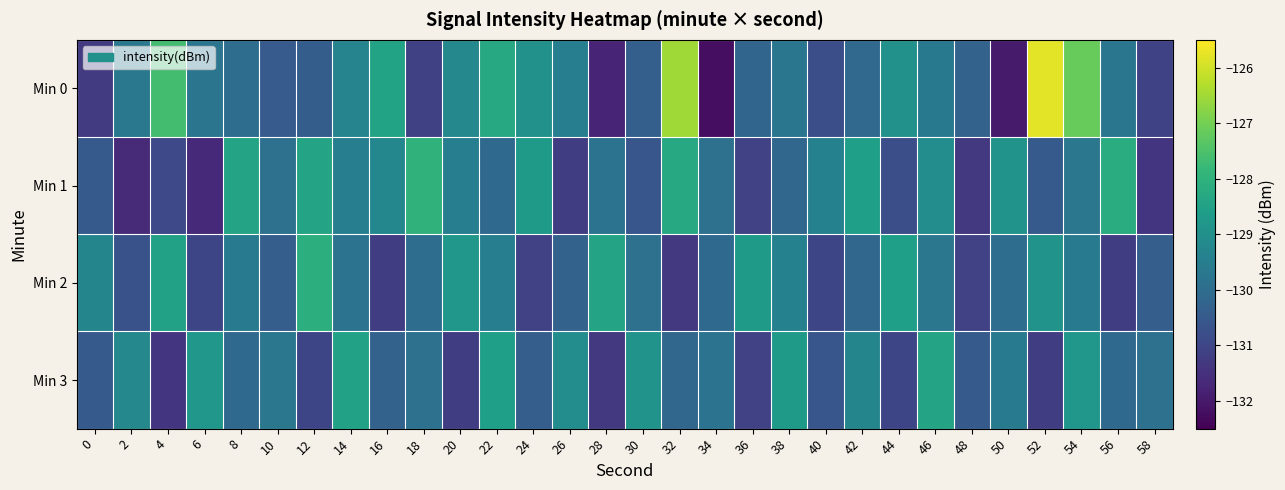

Reading left to right, what are all the values shown in this chart?

Min 0: 0=-131.3	2=-129.7	4=-127.7	6=-129.7	8=-130.0	10=-130.5	12=-130.4	14=-129.3	16=-128.4	18=-131.1	20=-129.2	22=-128.3	24=-129.0	26=-129.5	28=-131.8	30=-130.4	32=-126.5	34=-132.2	36=-130.2	38=-129.7	40=-130.8	42=-130.1	44=-129.0	46=-129.7	48=-130.3	50=-132.0	52=-125.8	54=-127.2	56=-129.7	58=-131.1
Min 1: 0=-130.5	2=-131.6	4=-130.9	6=-131.7	8=-128.4	10=-129.9	12=-128.4	14=-129.5	16=-129.2	18=-128.0	20=-129.5	22=-130.1	24=-128.7	26=-131.2	28=-129.8	30=-130.6	32=-128.3	34=-129.9	36=-131.1	38=-130.2	40=-129.4	42=-128.6	44=-130.8	46=-129.1	48=-131.3	50=-128.9	52=-130.5	54=-129.7	56=-128.2	58=-131.4
Min 2: 0=-129.3	2=-130.7	4=-128.5	6=-131.0	8=-129.6	10=-130.4	12=-128.1	14=-129.8	16=-131.2	18=-130.0	20=-128.8	22=-129.5	24=-131.1	26=-130.3	28=-128.4	30=-129.9	32=-131.3	34=-130.1	36=-128.7	38=-129.4	40=-131.0	42=-130.2	44=-128.6	46=-129.7	48=-131.1	50=-130.0	52=-128.9	54=-129.6	56=-131.2	58=-130.4
Min 3: 0=-130.5	2=-129.2	4=-131.4	6=-128.8	8=-130.1	10=-129.7	12=-131.0	14=-128.5	16=-130.3	18=-129.9	20=-131.2	22=-128.6	24=-130.4	26=-129.1	28=-131.3	30=-128.9	32=-130.2	34=-129.8	36=-131.1	38=-128.7	40=-130.6	42=-129.3	44=-131.0	46=-128.4	48=-130.5	50=-129.6	52=-131.2	54=-128.8	56=-130.1	58=-129.9